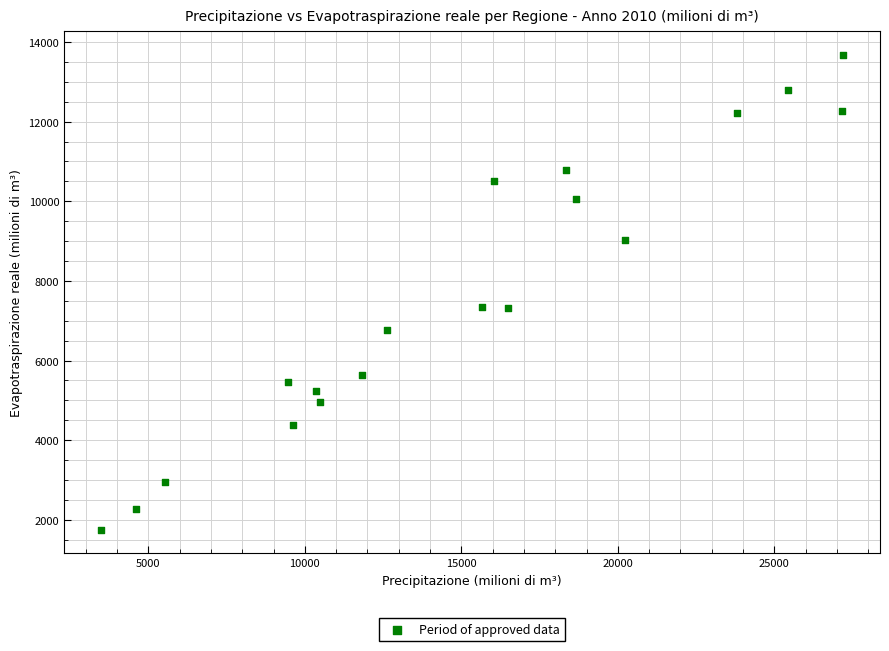

What is the range of X values (max minus min)?

23693.4